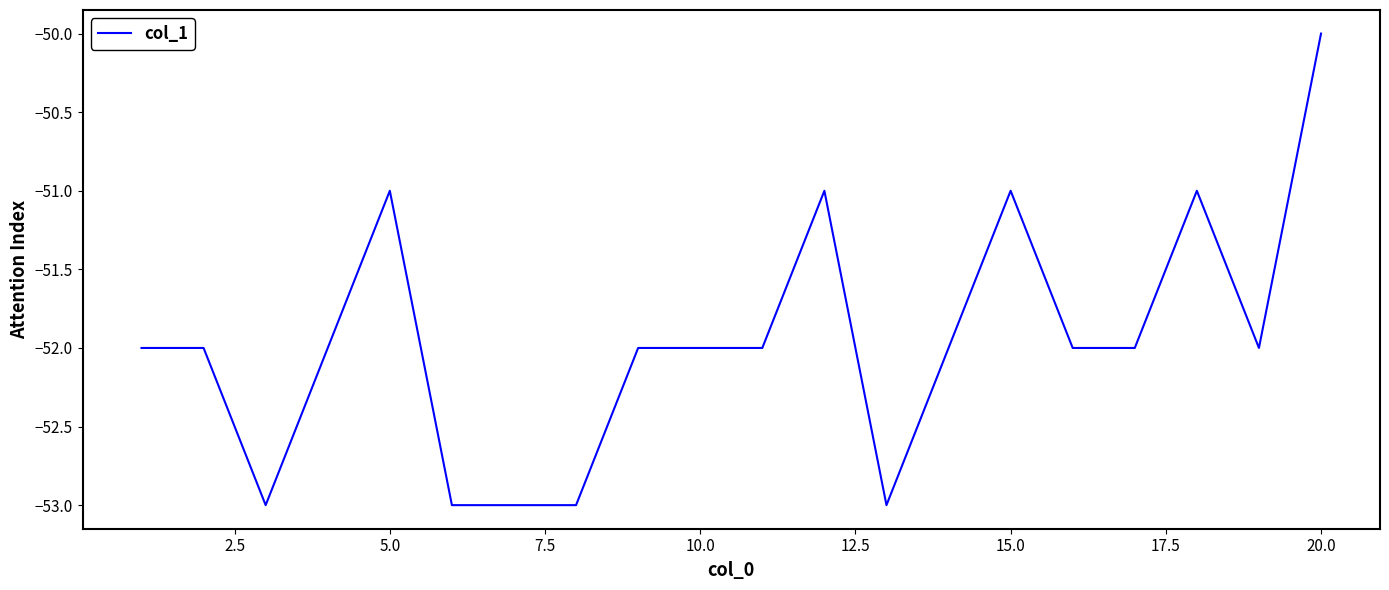

Is this an area chart (filled region under the line)?

No